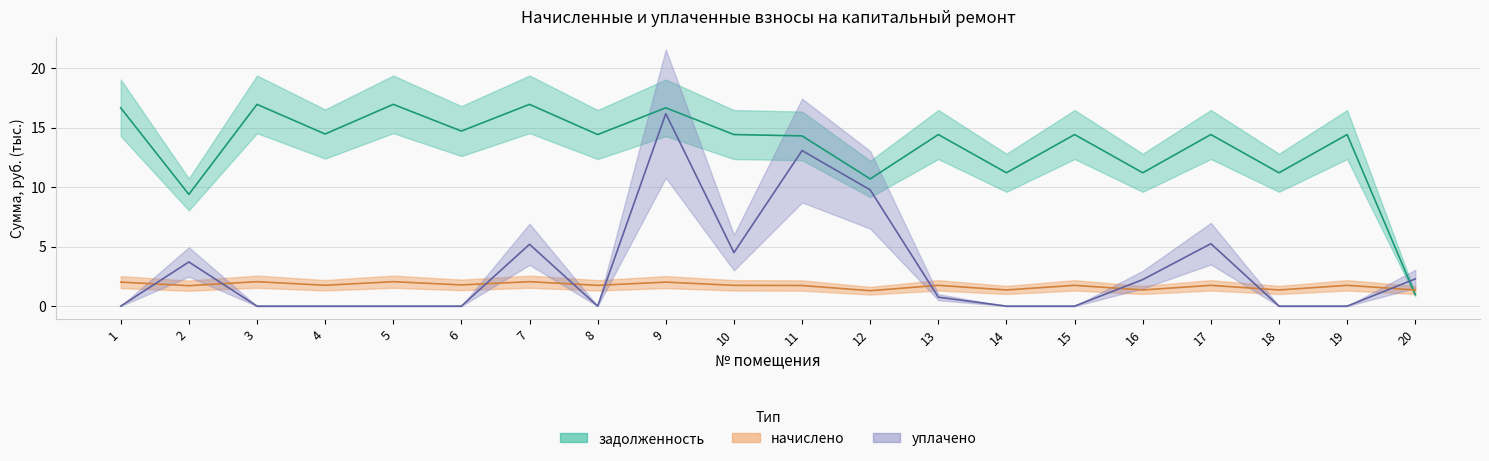

Which series ends up on top after the final intersection of задолженность and начислено?

начислено